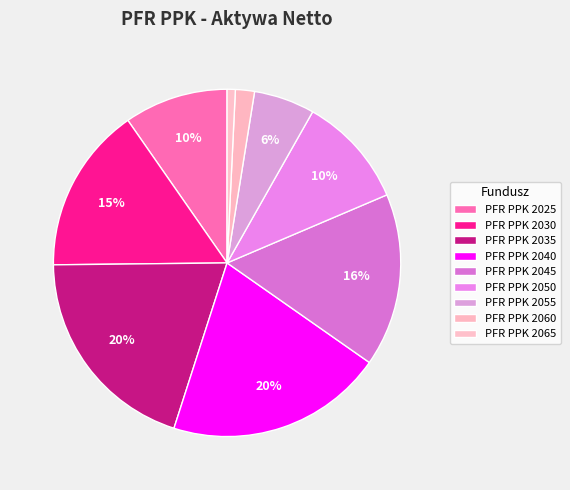

How many segments does this pie chart have?

9